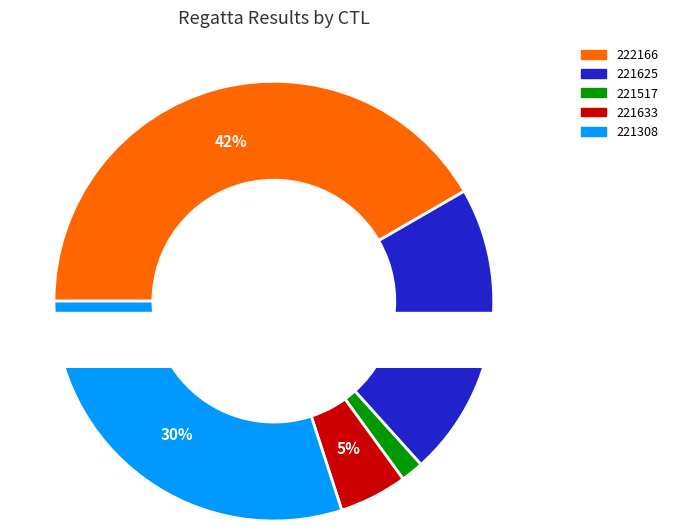

Rank the categories by value from highest to lowest.

222166, 221308, 221625, 221633, 221517